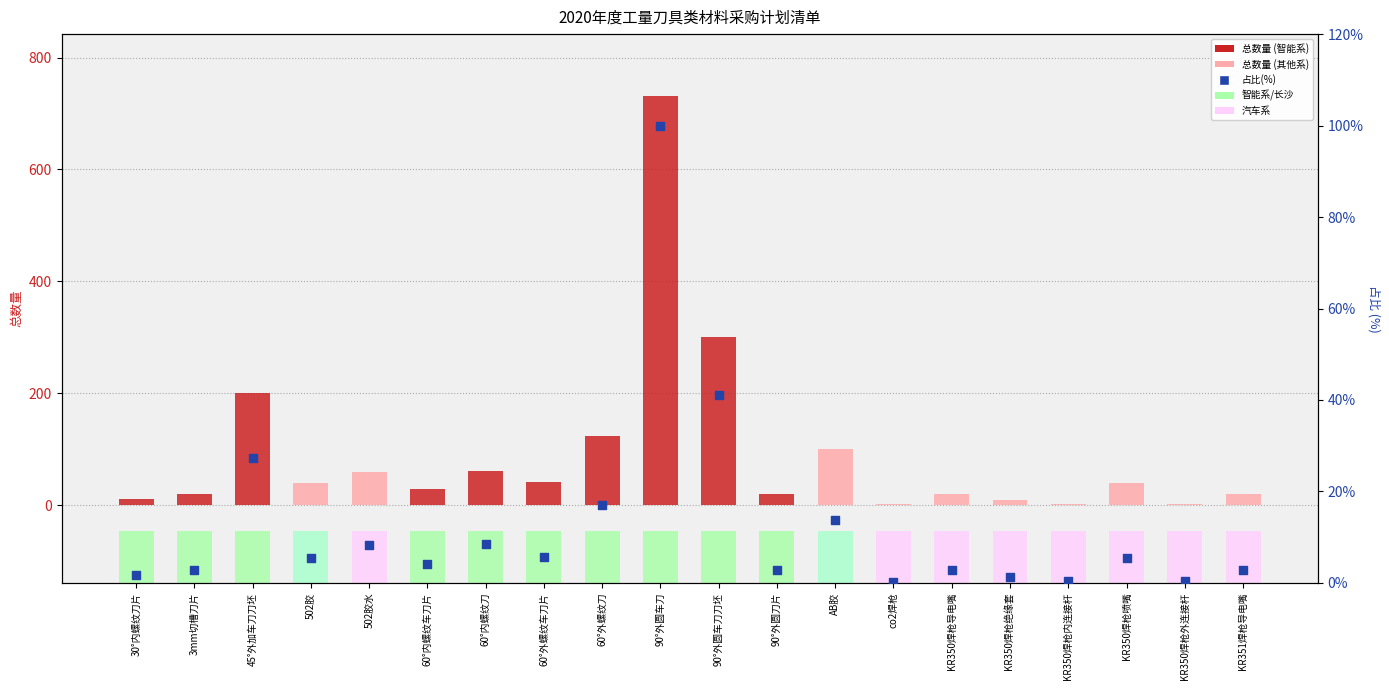

Which series has the largest total across all categories?

总数量